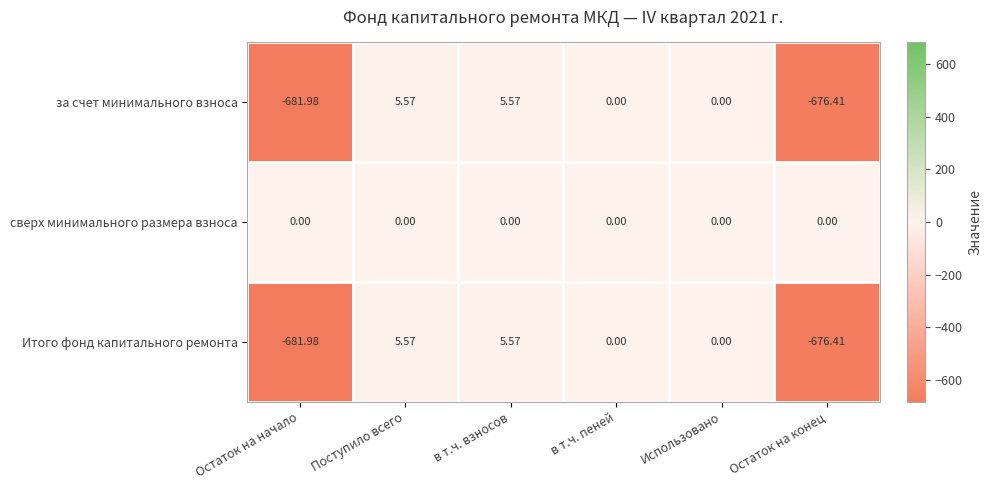

Which category has the lowest value across all series?

Остаток на начало